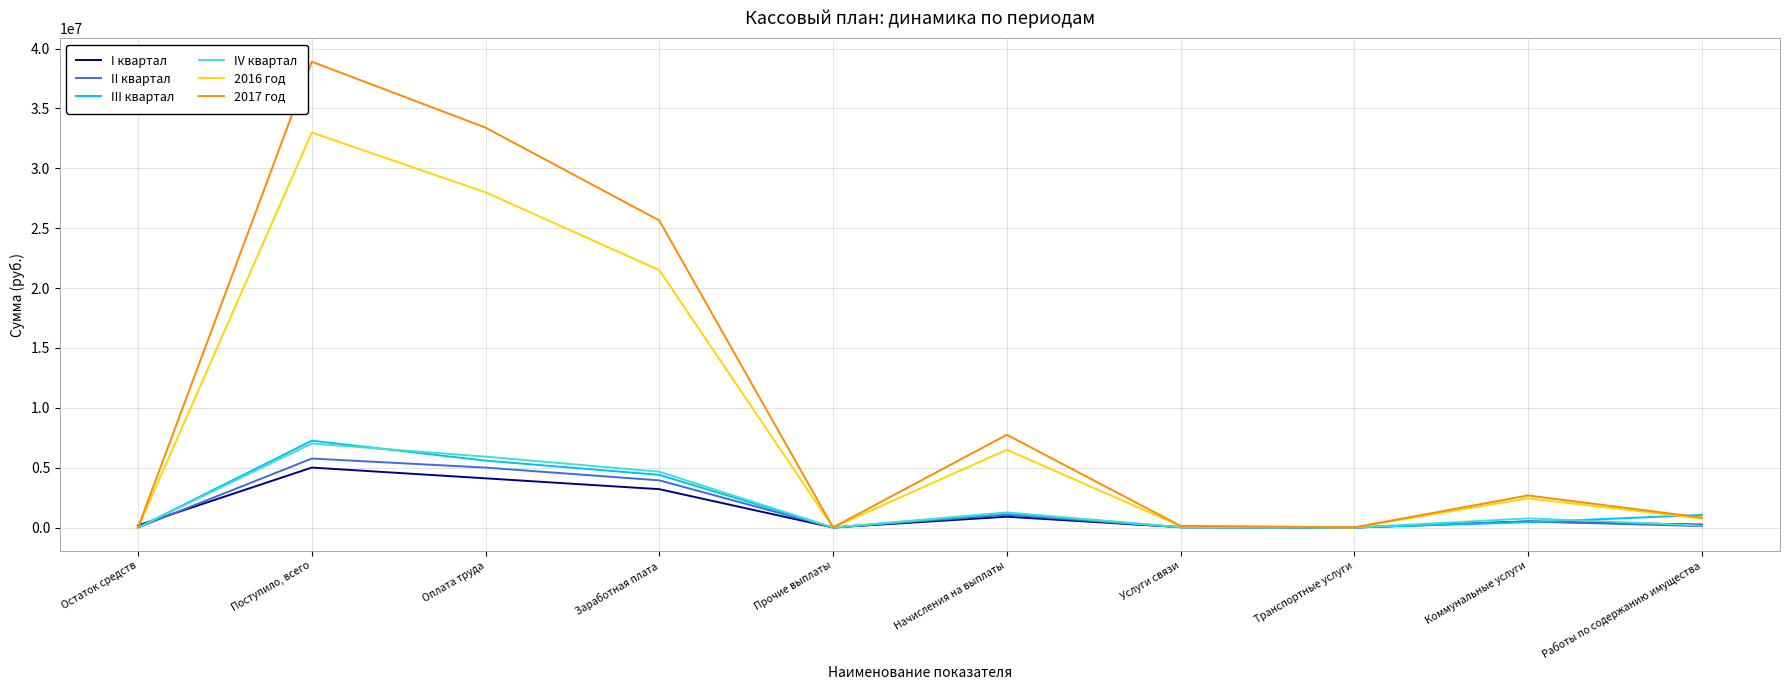

Which series has the largest range (max minus min)?

2017 год